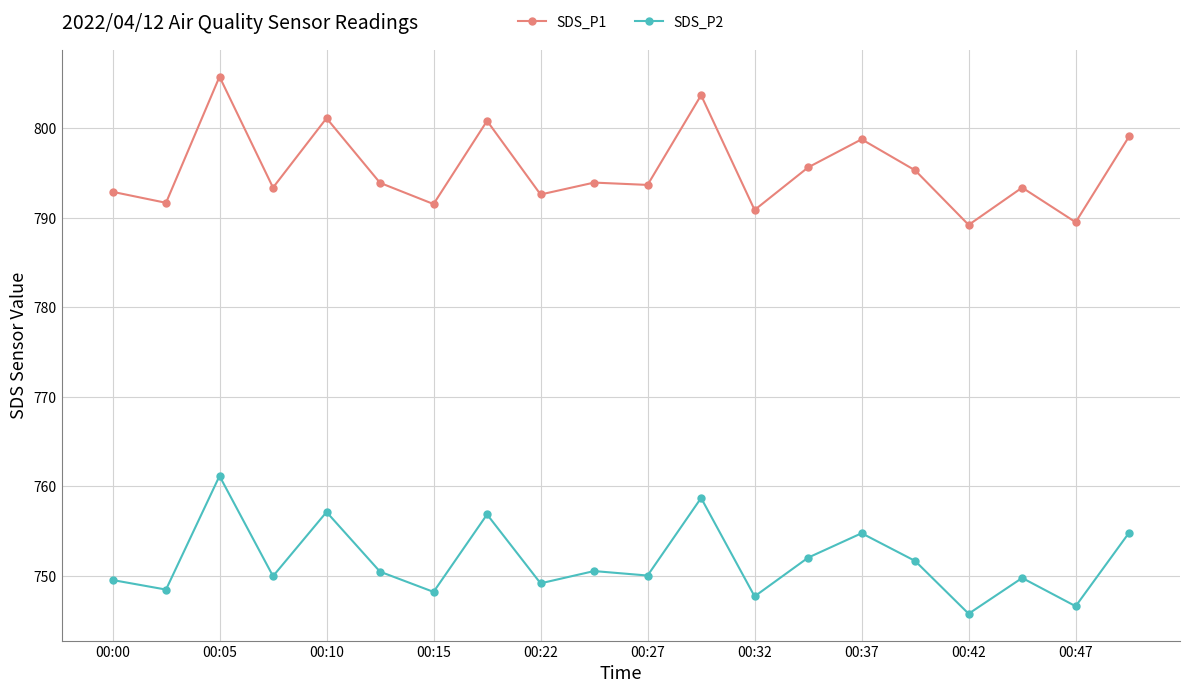

What is the difference between the maximum and second lowest values in the SDS_P2 series?

14.6